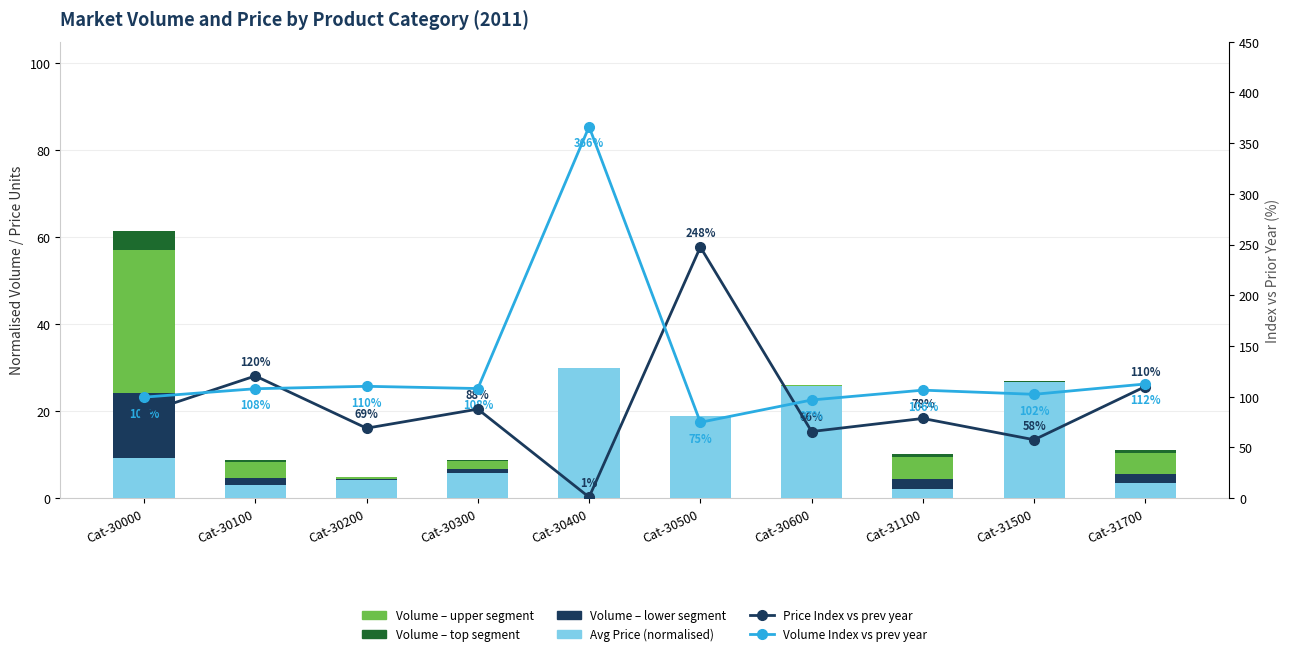

True or false: Volume Index vs prev year has a value of 153.7 at Cat-30000.

False